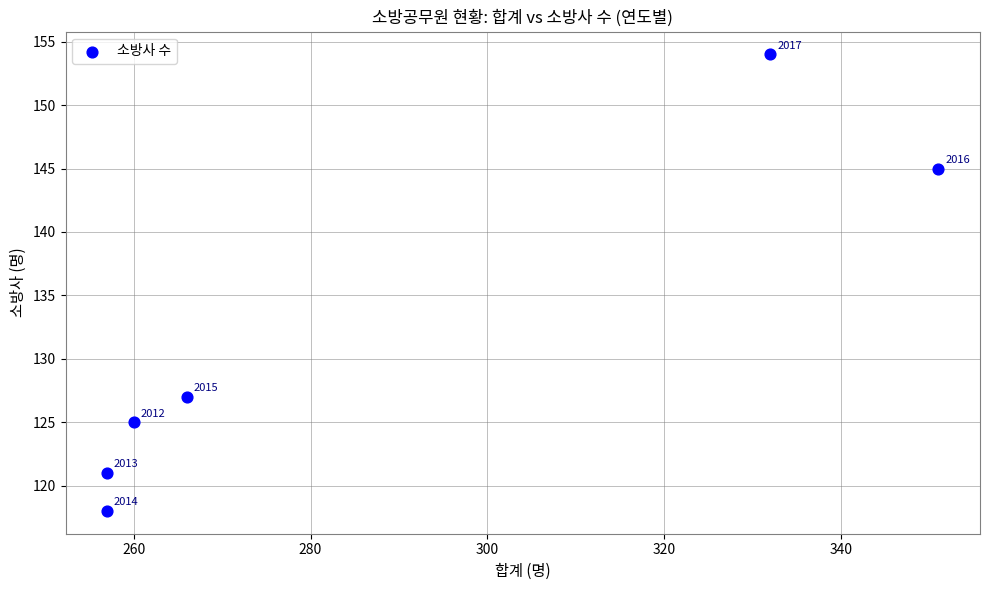

What is the average Y value?

132